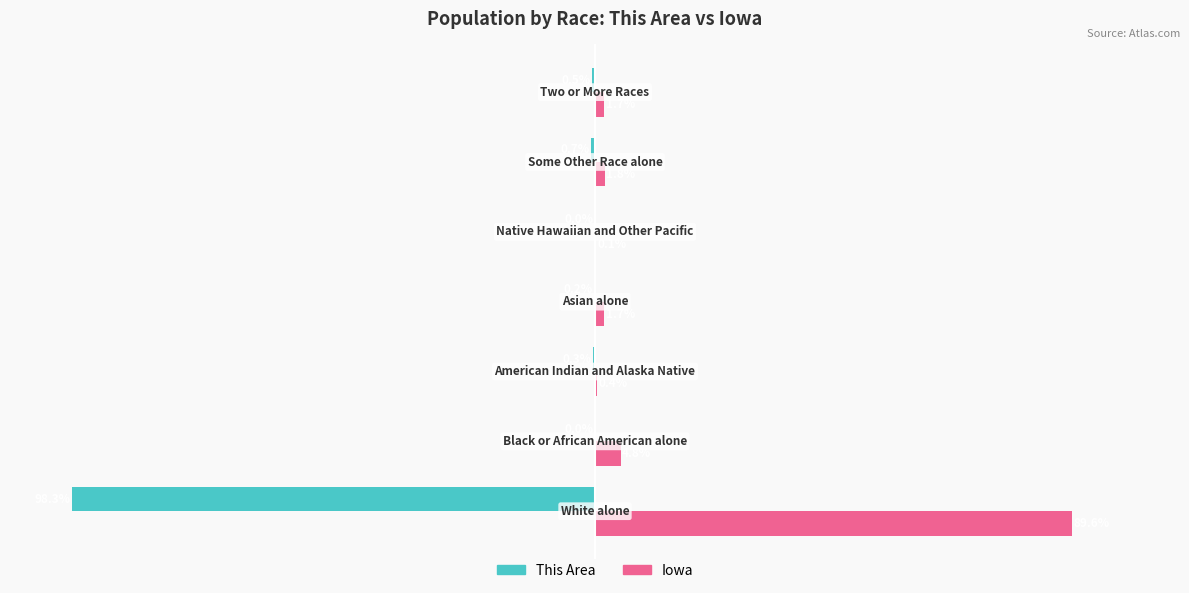

Which series has the largest total across all categories?

Iowa